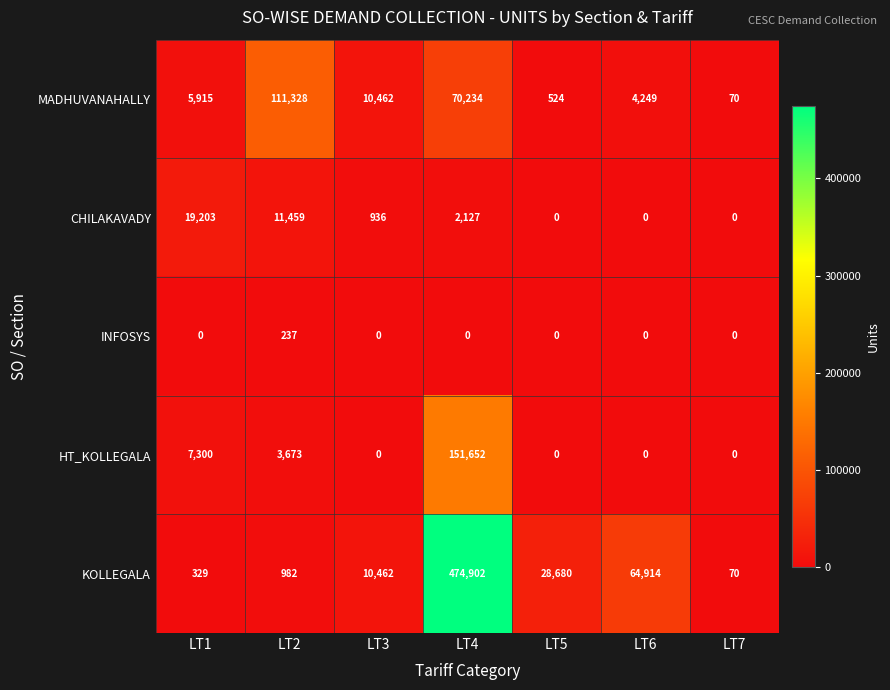

How many data points does each series have?

7